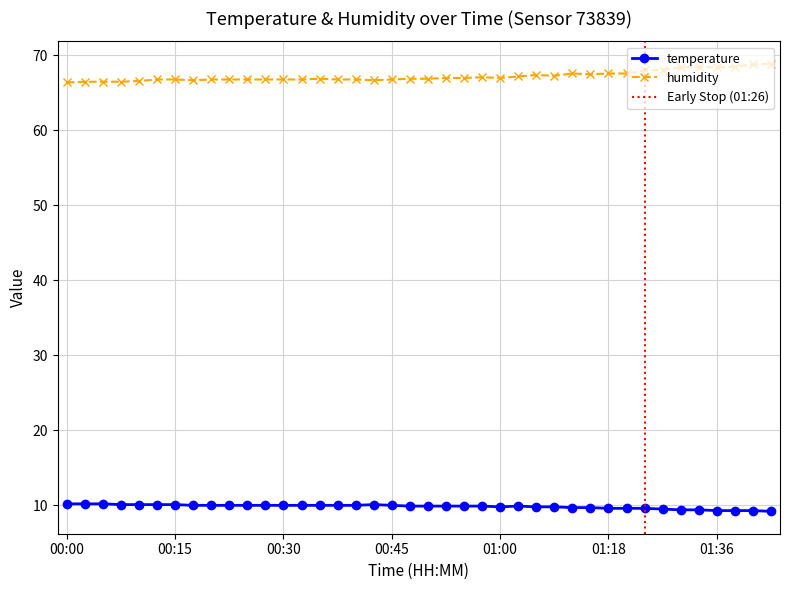

True or false: temperature has a value of 10.0 at 00:27.

True